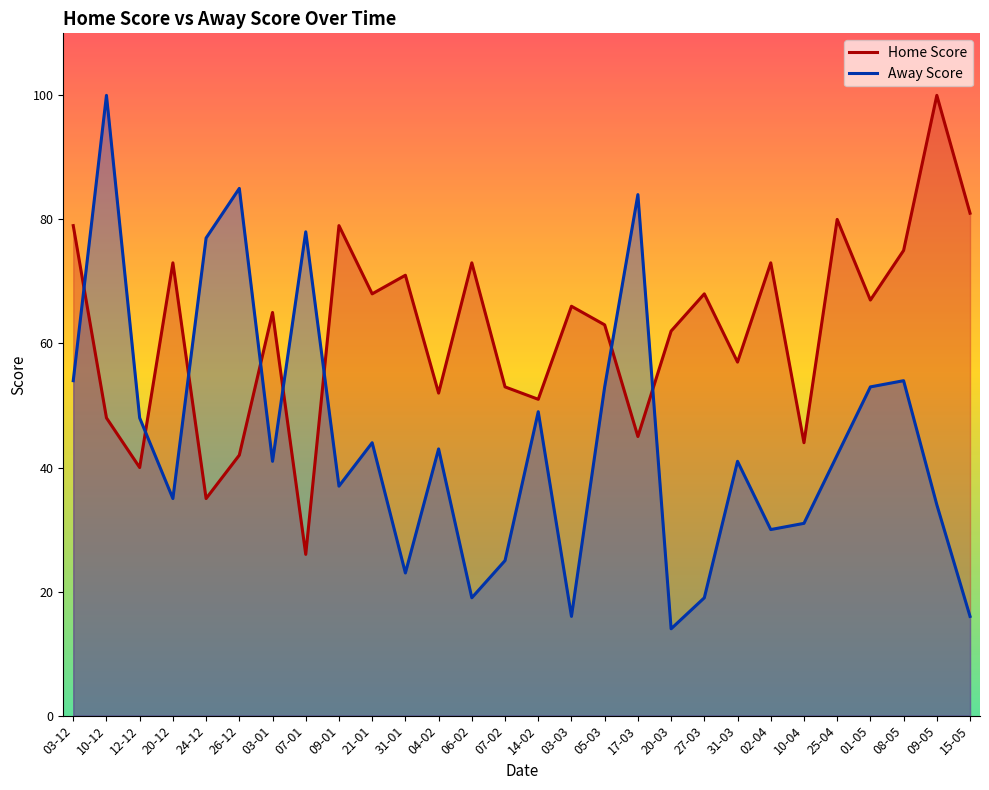

Between which two adjacent categories do Away Score and Home Score first intersect?

03-12 and 10-12